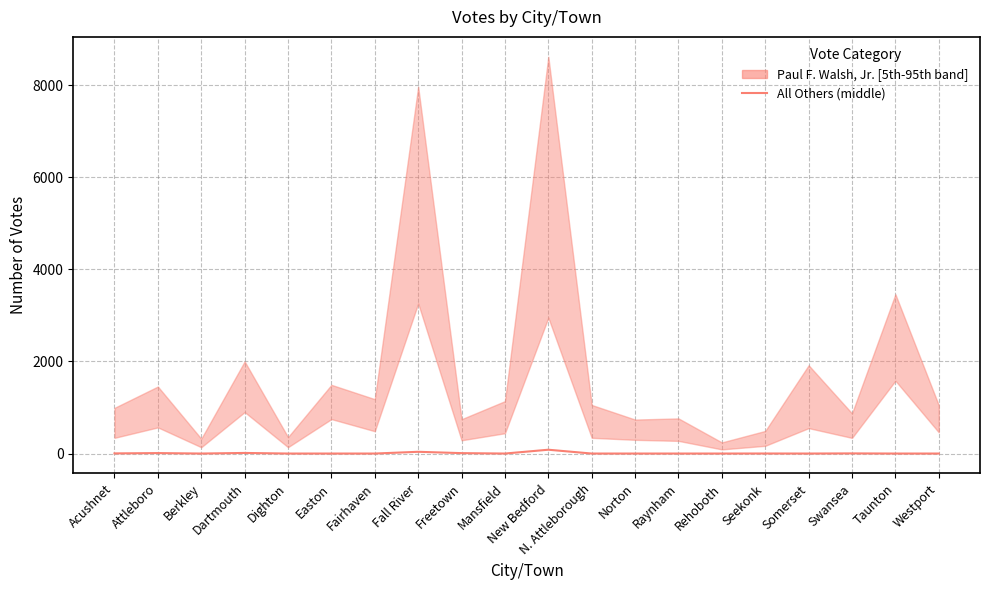

The chart shows a value of 0 at Berkley. True or false?

True